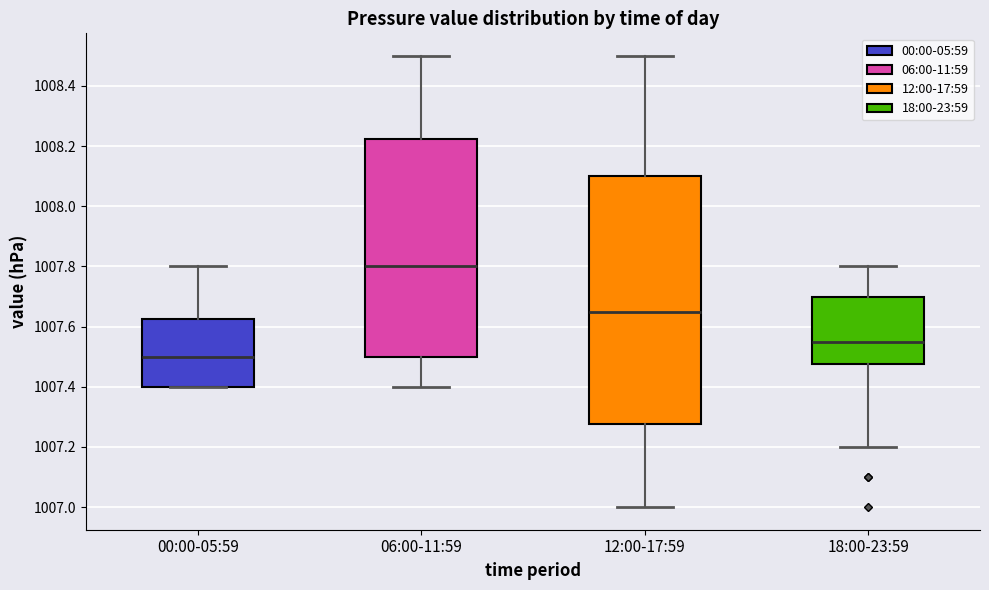

Reading left to right, read every box against the y-axis: the position of its median line, the range the box covers, and the ends of its whiskers. The values are not printed on the chart, so give them approximately, as read against the axis.

00:00-05:59: median 1007.50, box 1007.40 to 1007.62, whiskers 1007.40 to 1007.80
06:00-11:59: median 1007.80, box 1007.50 to 1008.22, whiskers 1007.40 to 1008.50
12:00-17:59: median 1007.66, box 1007.28 to 1008.10, whiskers 1007.00 to 1008.50
18:00-23:59: median 1007.56, box 1007.48 to 1007.70, whiskers 1007.20 to 1007.80